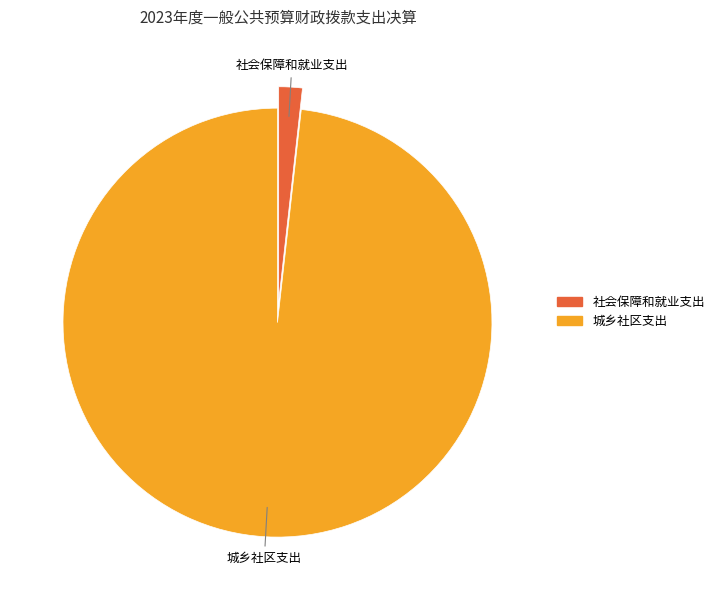

Approximately how many times larger is the value at 城乡社区支出 compared to 社会保障和就业支出?

55.5